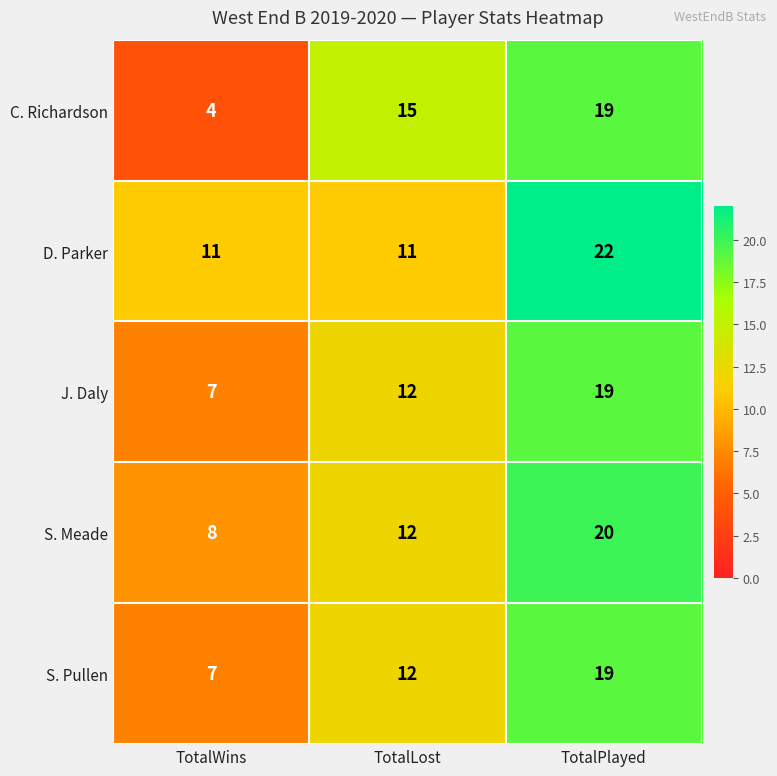

How many D. Parker values are between 11 and 22?

3